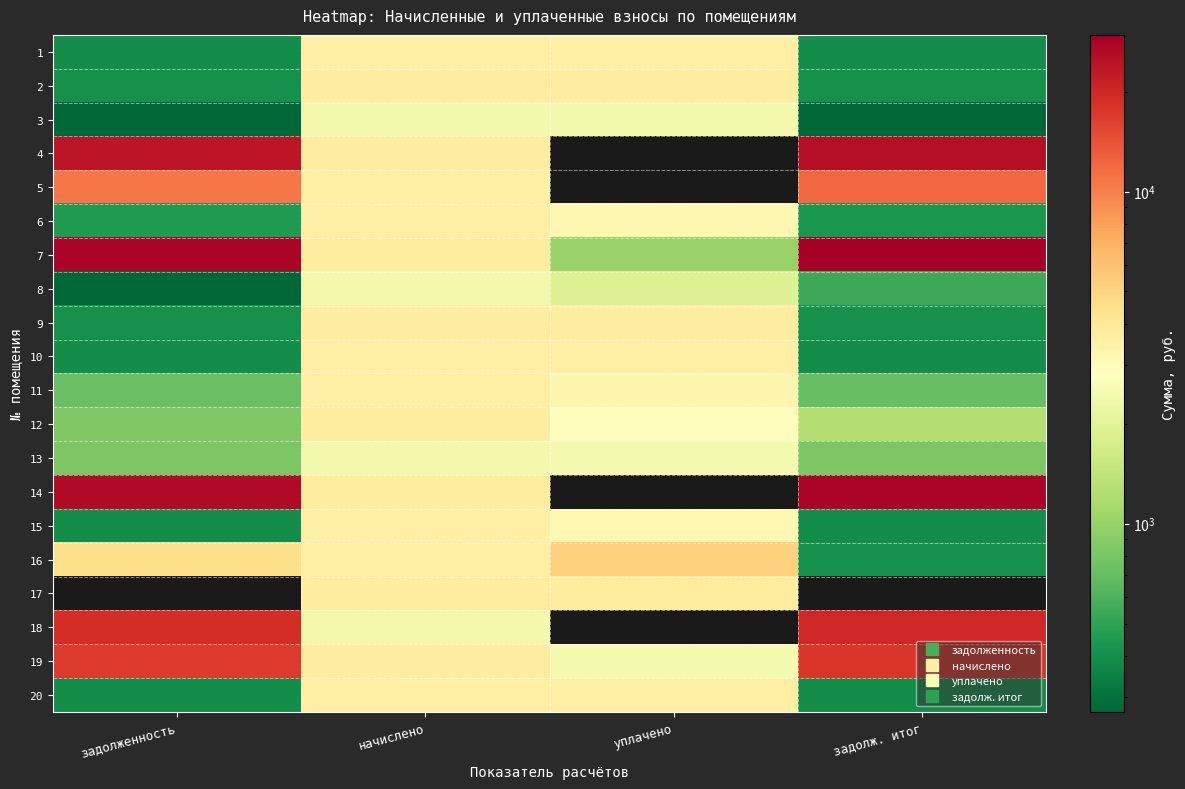

Which category has the lowest value across all series?

уплачено